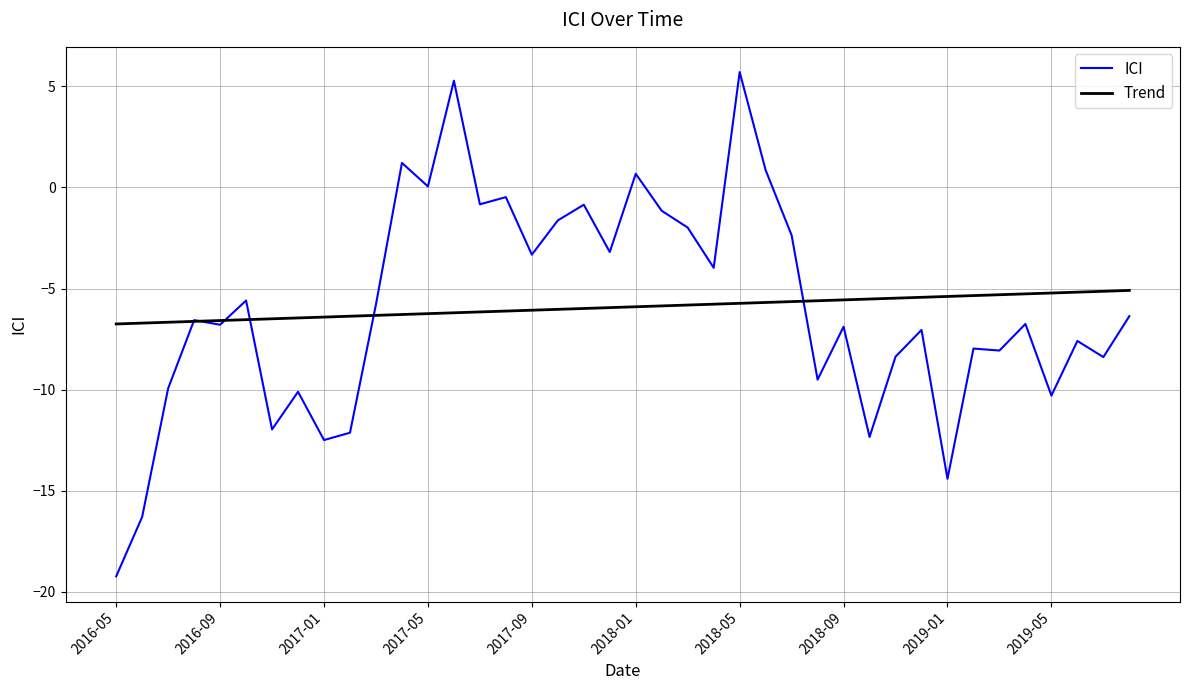

Is this an area chart (filled region under the line)?

No